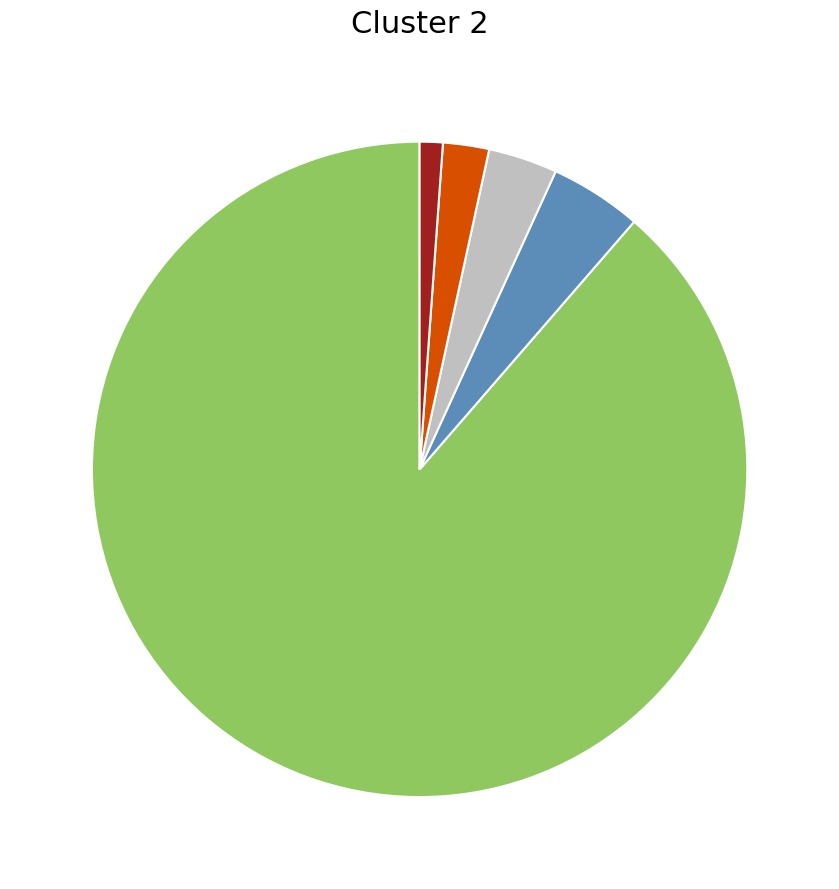

Does any single category account for the majority?

Yes